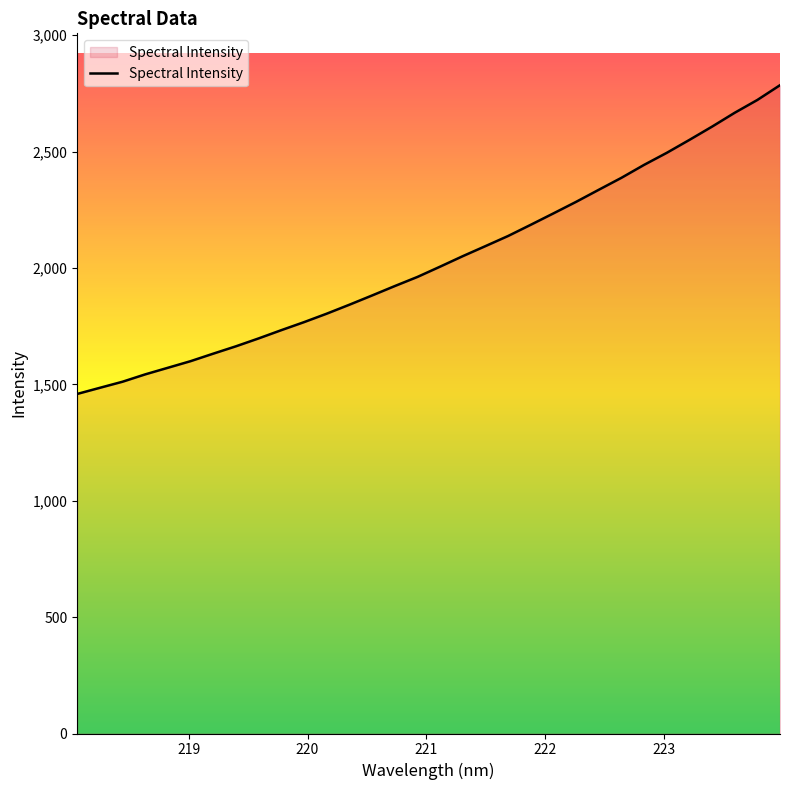

How many lines are shown in the chart?

1